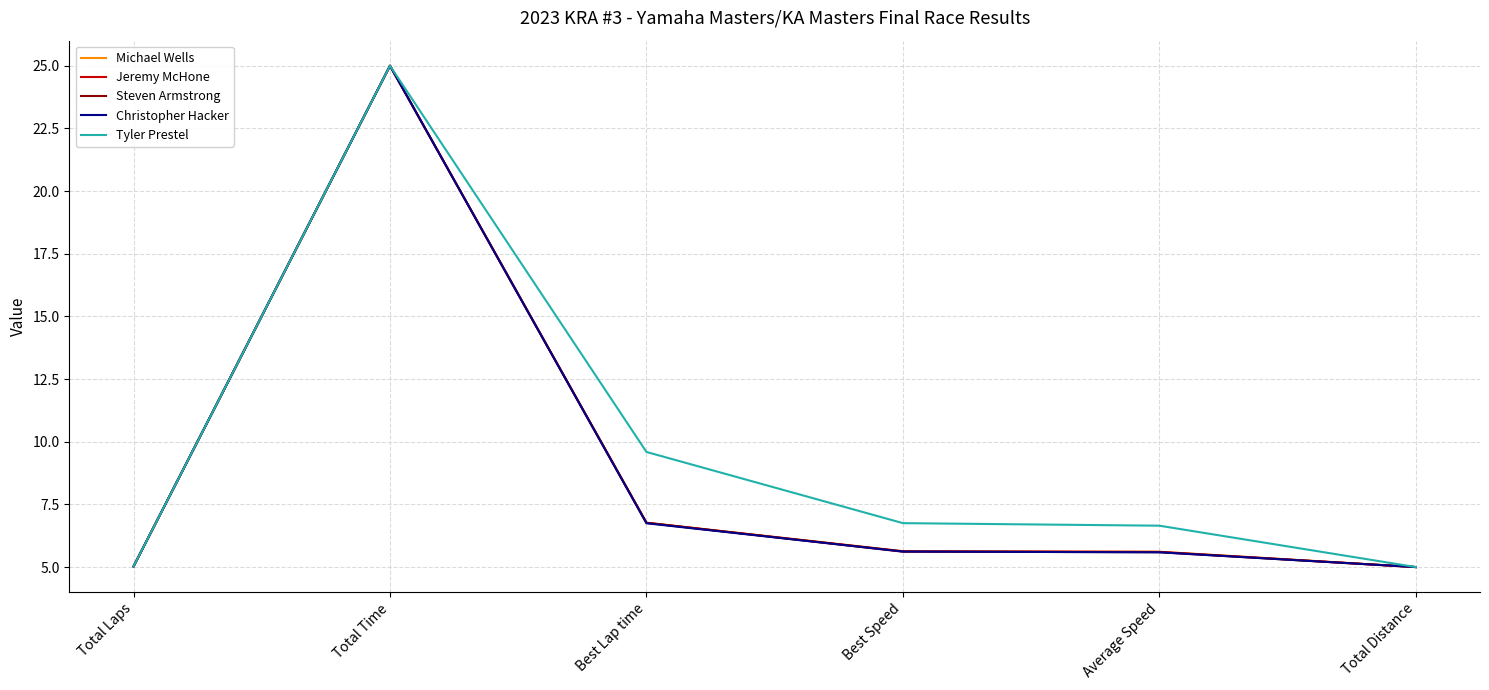

Which series changed the most between Best Lap time and Average Speed?

Tyler Prestel